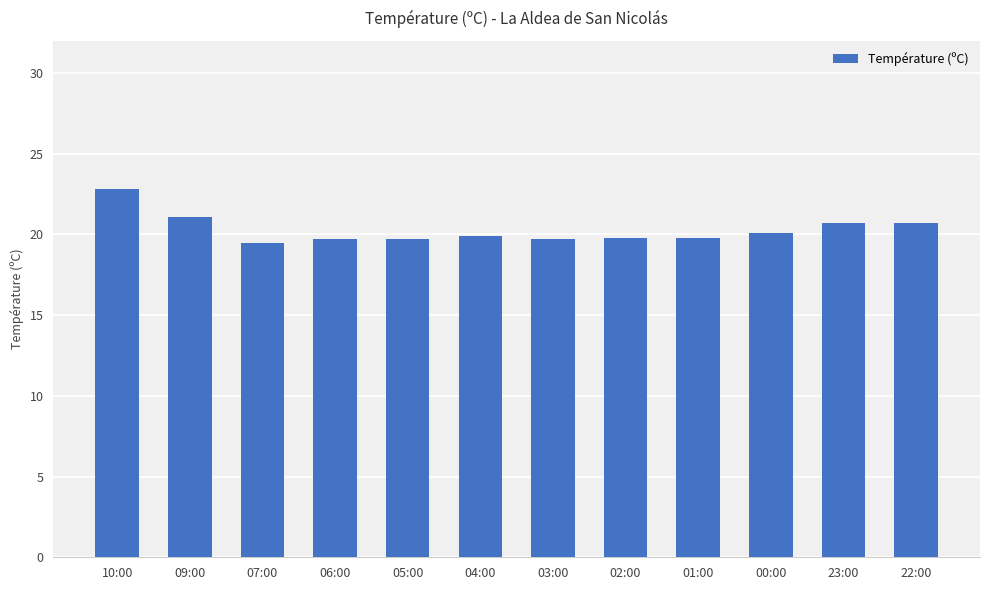

What is the greatest value displayed?

22.8